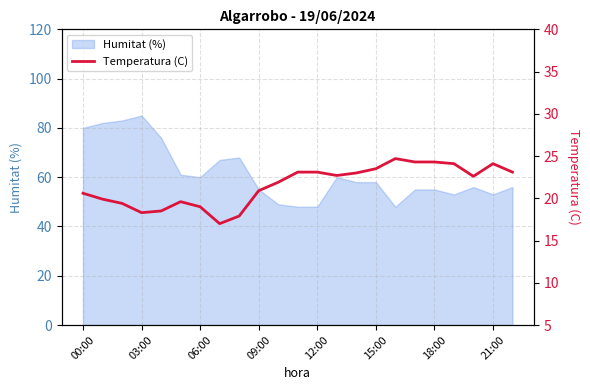

True or false: Humitat (%) has a value of 55 at 18:00.

True